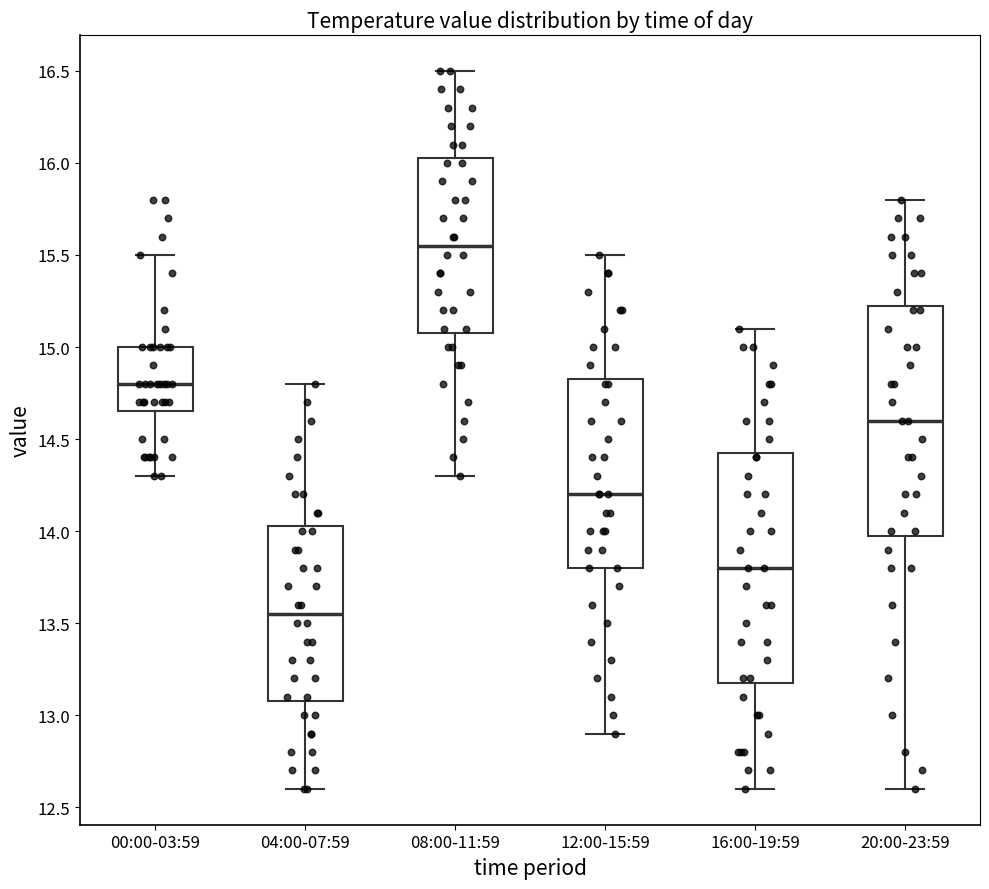

Reading left to right, transcribe this box plot: for each box, give where its median line is, the range the box spans, and where its two whiskers end, as read against the y-axis. The values are not printed on the chart, so give them approximately, as read against the axis.

00:00-03:59: median 14.80, box 14.65 to 15.00, whiskers 14.30 to 15.50
04:00-07:59: median 13.55, box 13.10 to 14.05, whiskers 12.60 to 14.80
08:00-11:59: median 15.55, box 15.10 to 16.05, whiskers 14.30 to 16.50
12:00-15:59: median 14.20, box 13.80 to 14.85, whiskers 12.90 to 15.50
16:00-19:59: median 13.80, box 13.20 to 14.45, whiskers 12.60 to 15.10
20:00-23:59: median 14.60, box 14.00 to 15.25, whiskers 12.60 to 15.80